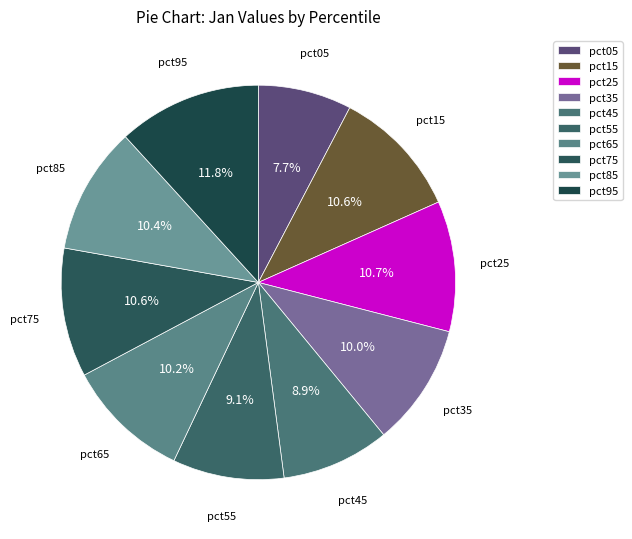

What portion of the pie excludes pct95?

88.2%